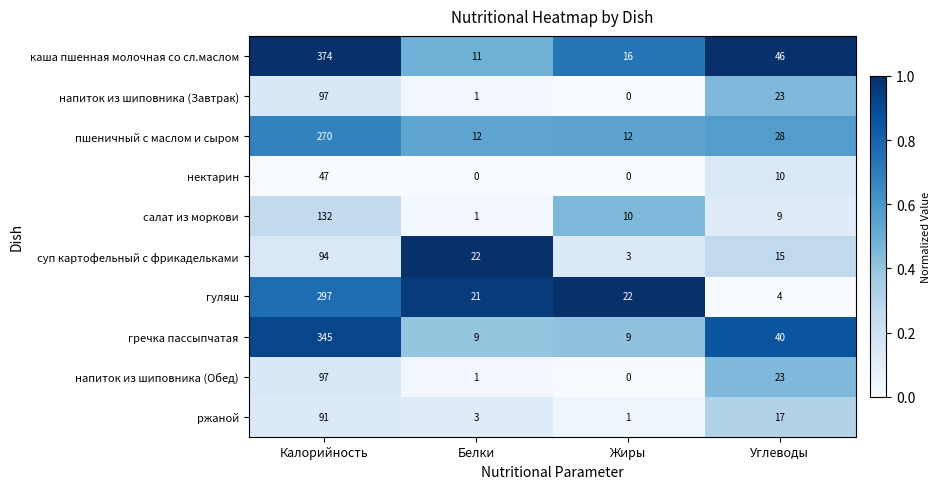

Count the number of data series in this chart.

10